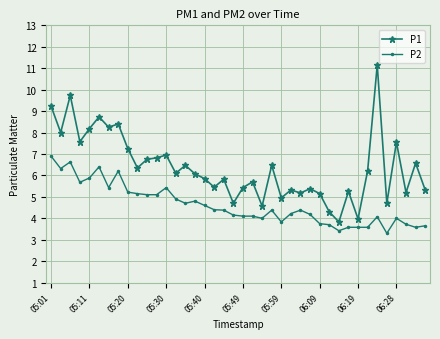

Which series has the largest total across all categories?

P1